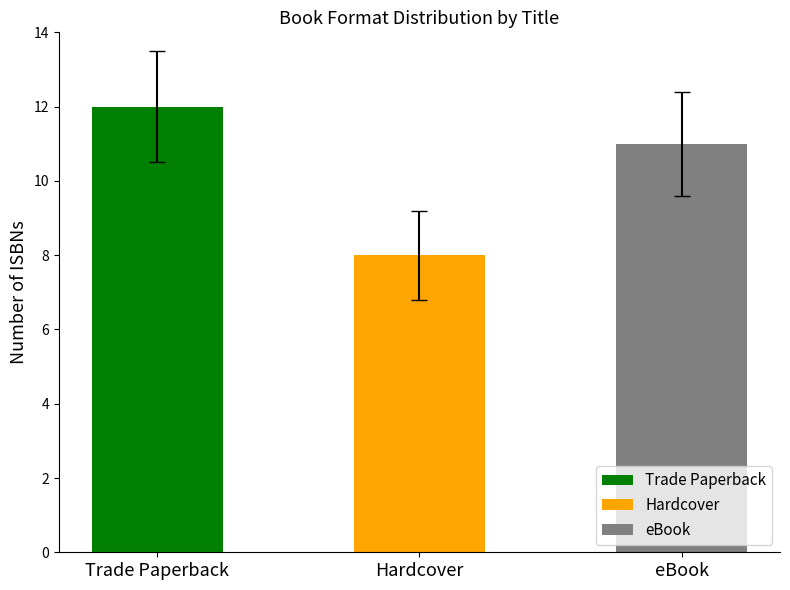

Is it true that Trade Paperback equals 17 at Dance Your Heart Out?

False